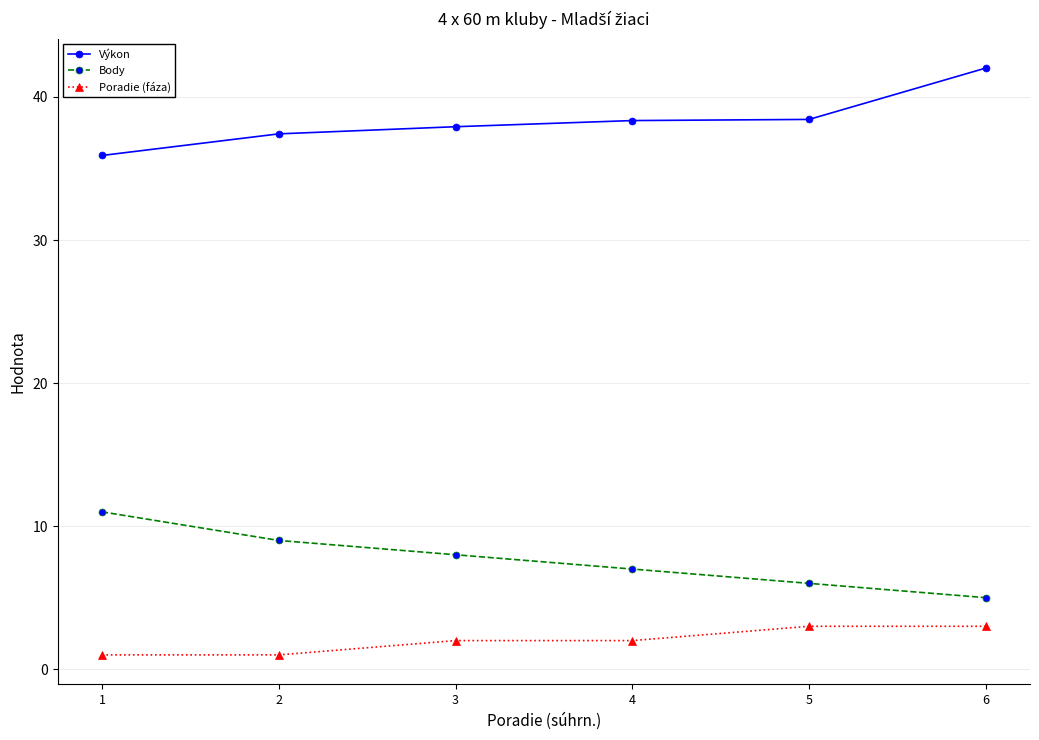

Which series has the largest total across all categories?

Výkon